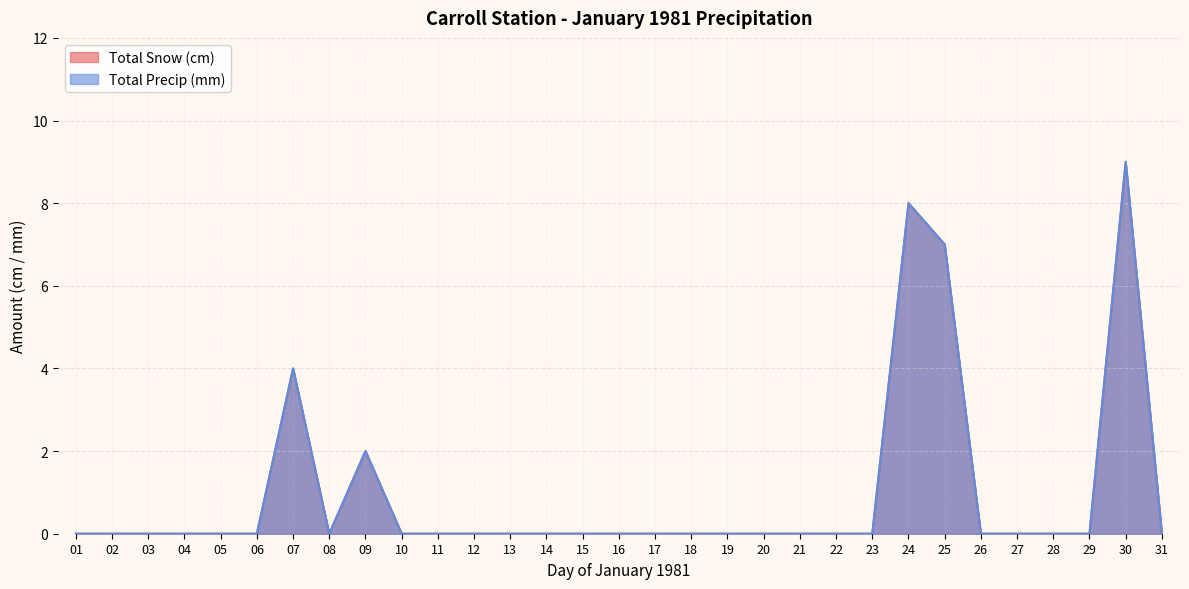

Which series has the largest total across all categories?

Total Snow (cm)